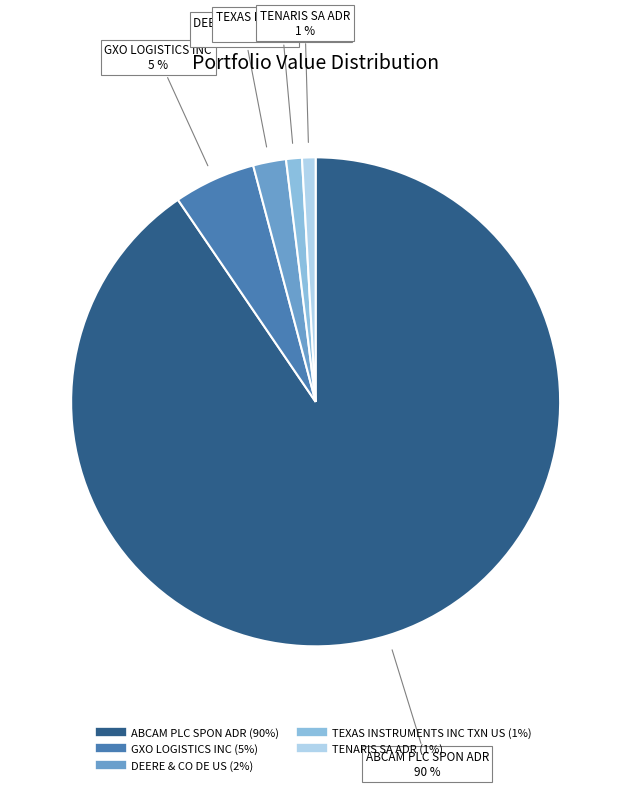

What is the ratio of the value at TEXAS INSTRUMENTS INC TXN US to the value at DEERE & CO DE US?

0.5